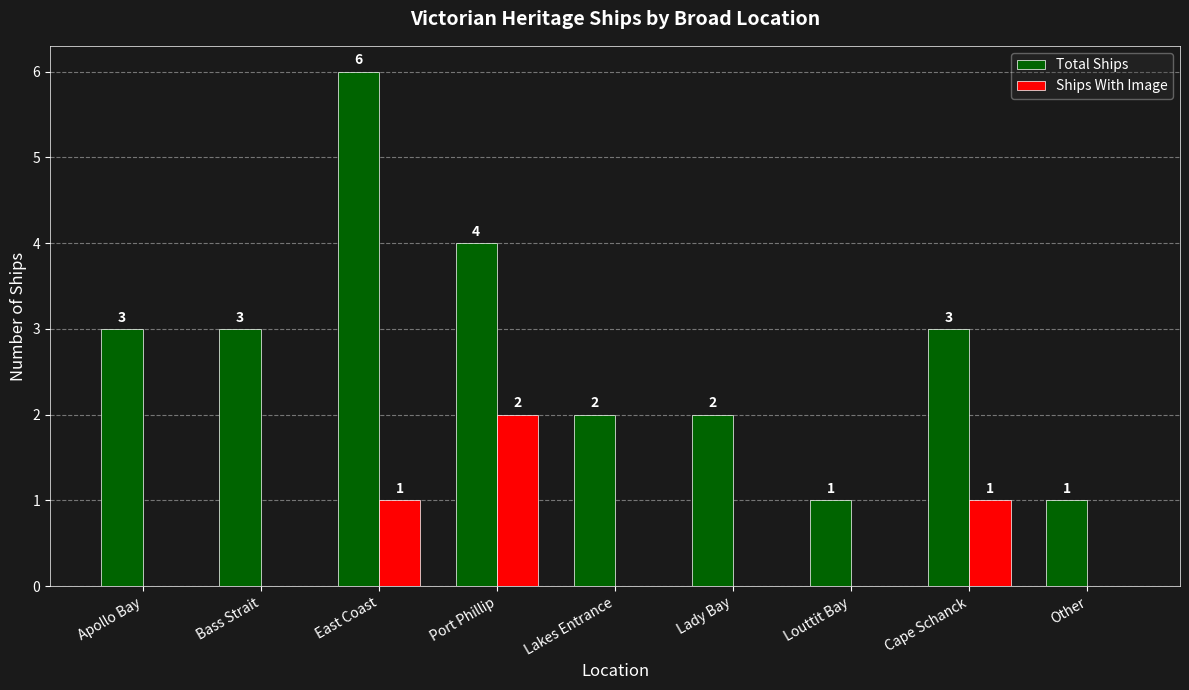

Which series has the largest total across all categories?

Total Ships